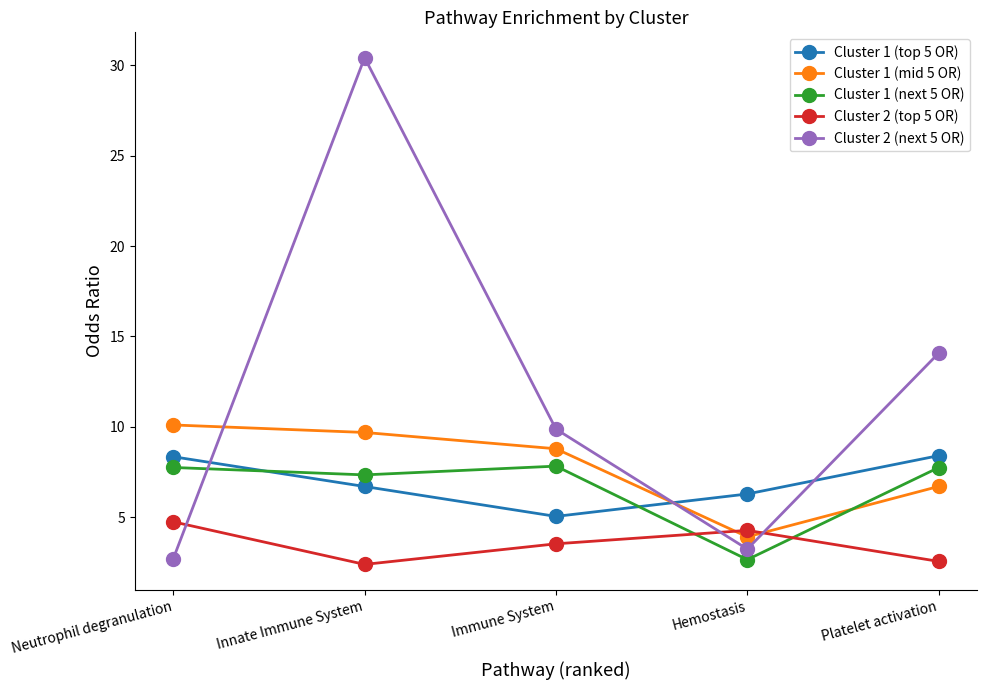

What is the value of the Cluster 2 (next 5 OR) point at the 4th from the left?

3.2